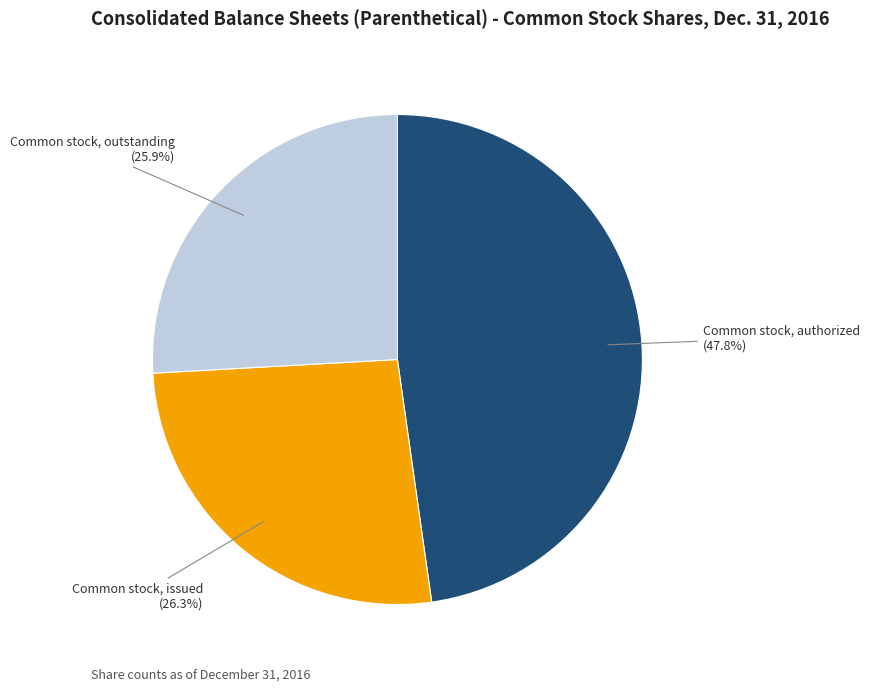

How many slices are in this pie chart?

3